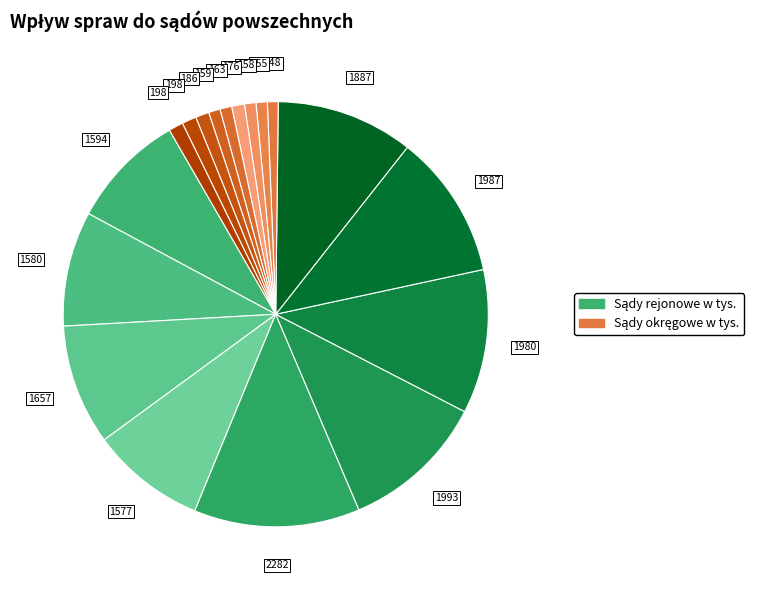

How many slices are in this pie chart?

18